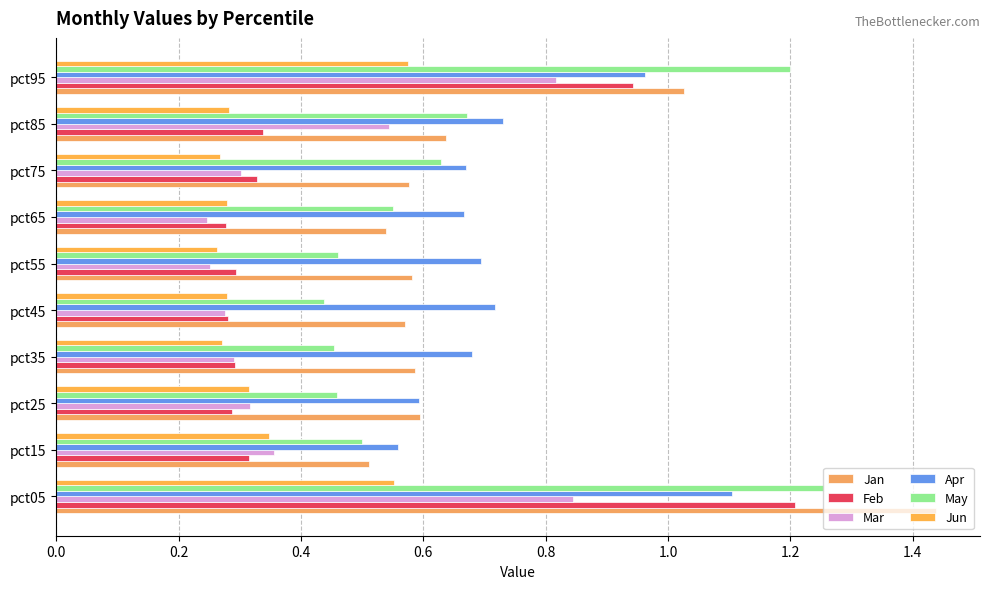

What position from the left is 0.0?

1